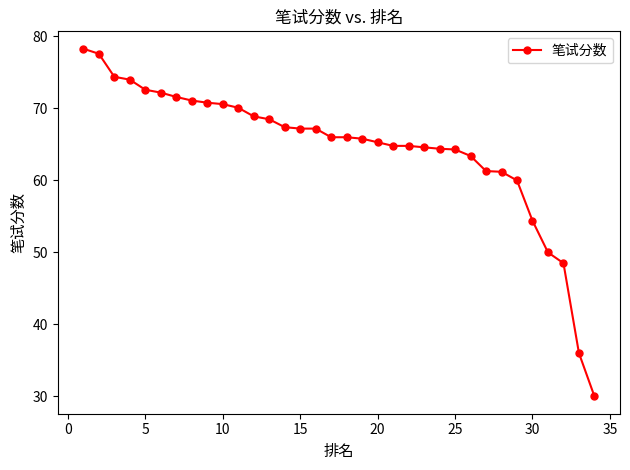

What is the difference between the maximum and minimum values?

48.3